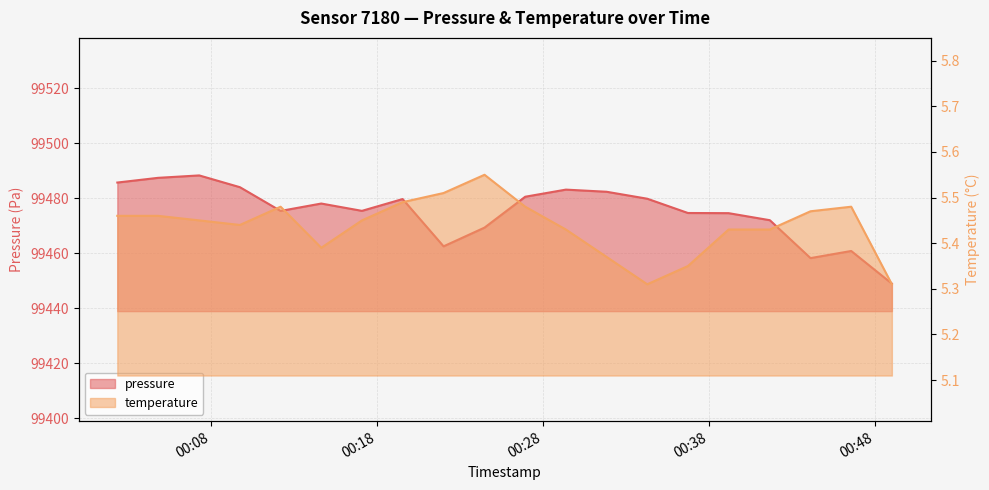

True or false: pressure and temperature cross at least once.

False